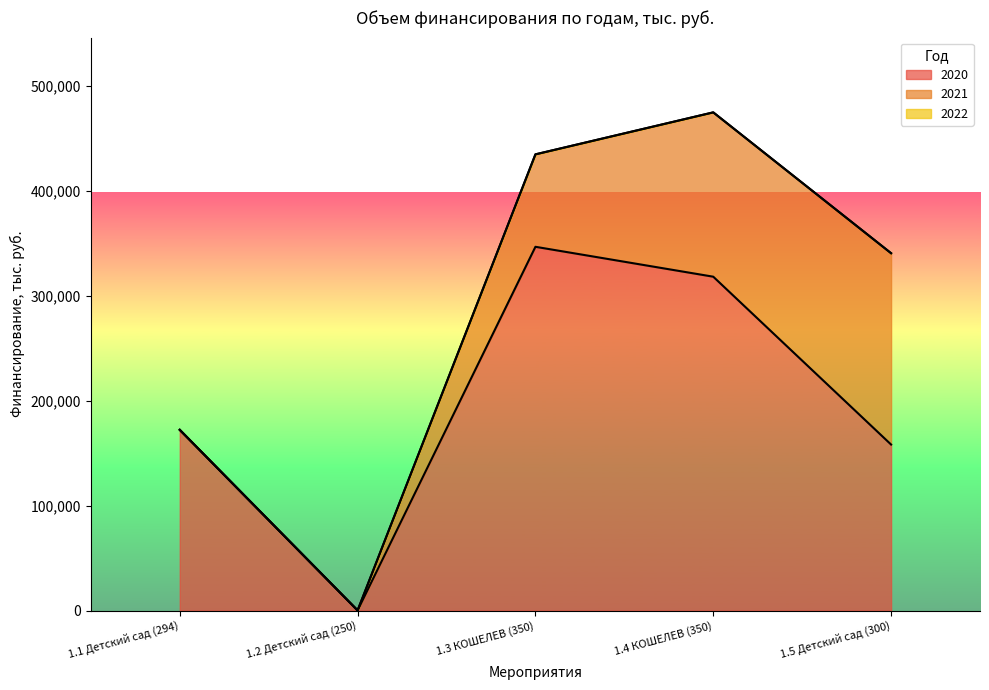

Is the value of 2022 at 1.2 Детский сад (250) greater than the value of 2020 at 1.3 КОШЕЛЕВ (350)?

No